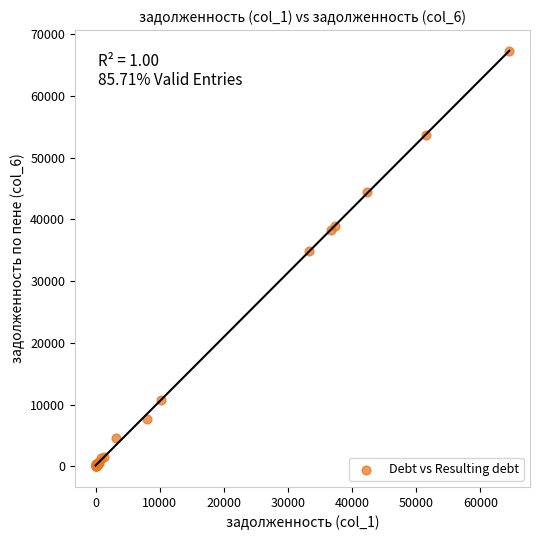

What Y value in the scatter plot is closest to 33649?

34839.3